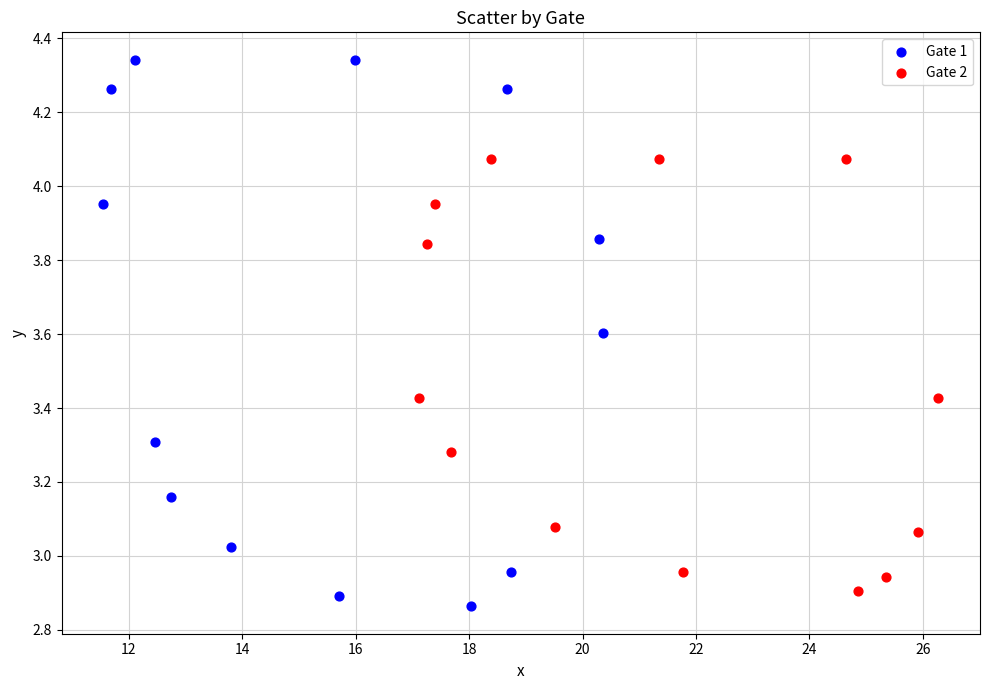

What are all the series names shown in the legend?

Gate 1, Gate 2